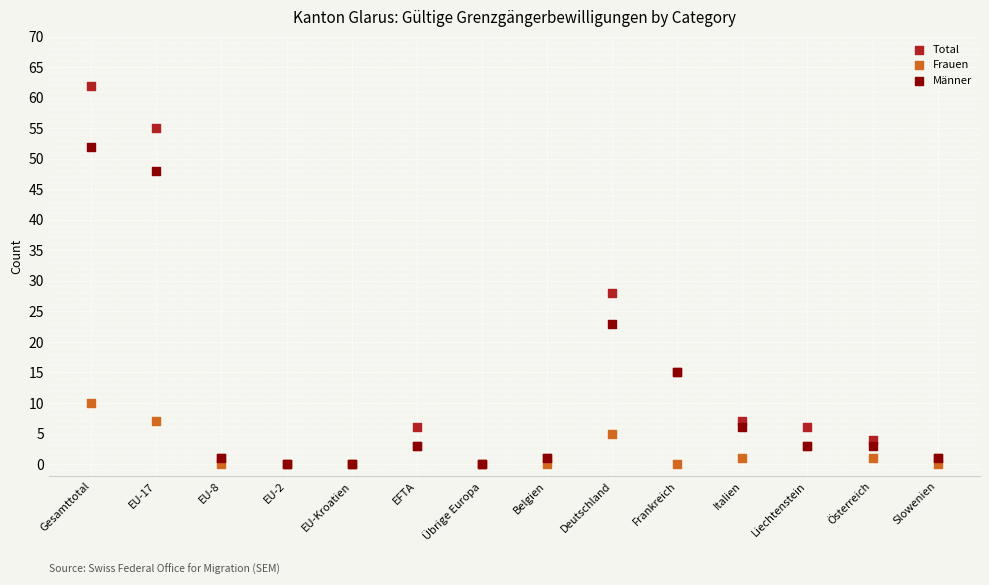

Across all series, what Y value is closest to 31?

28